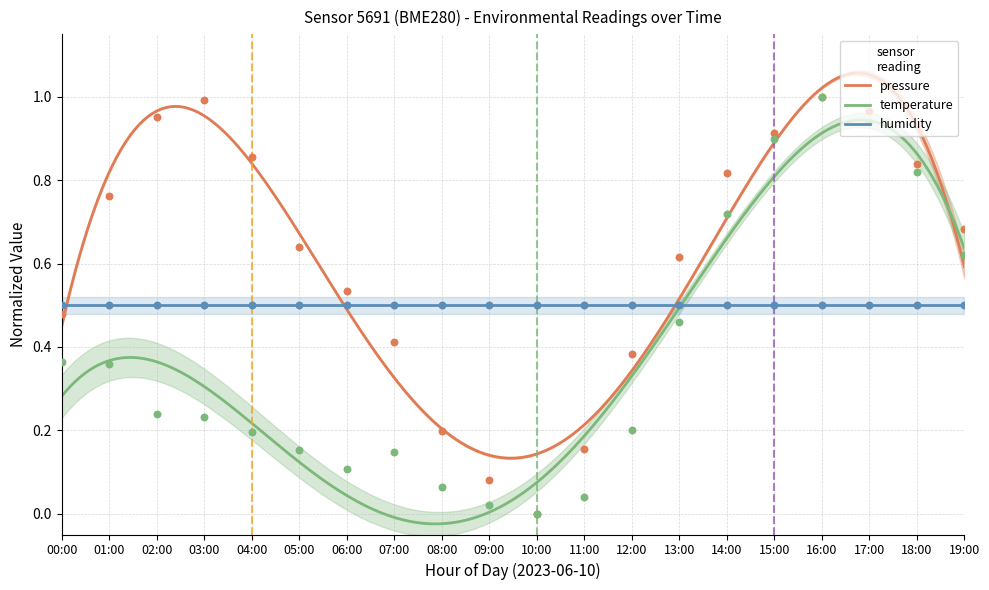

Is the value of temperature at 01:00 greater than the value of pressure at 03:00?

No